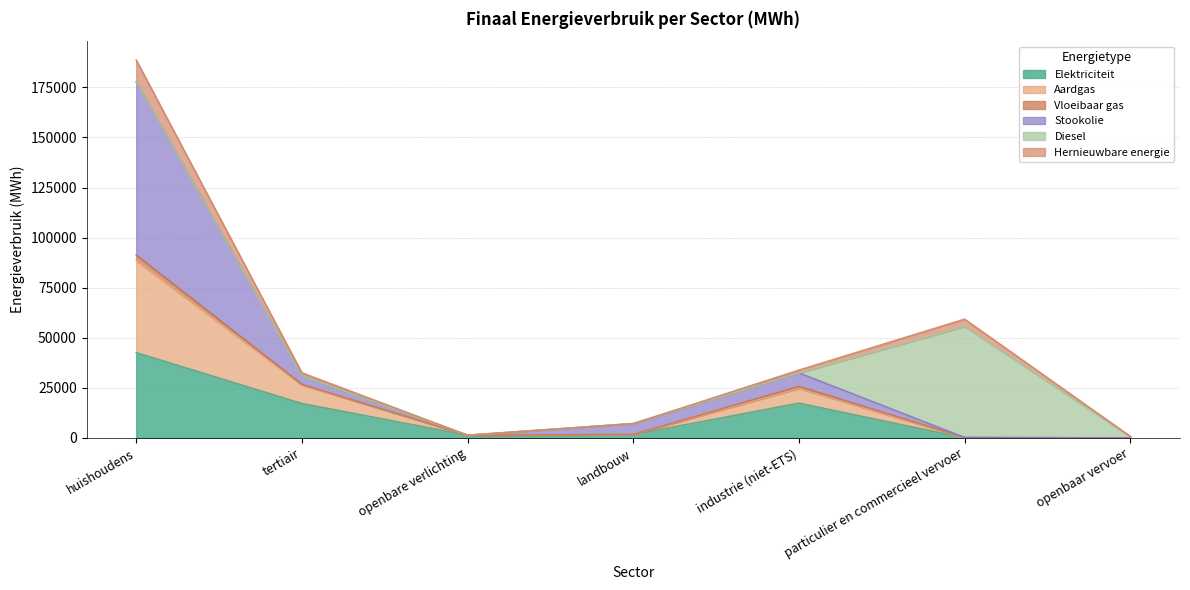

The Elektriciteit series shows 17377.4 at industrie (niet-ETS). True or false?

True